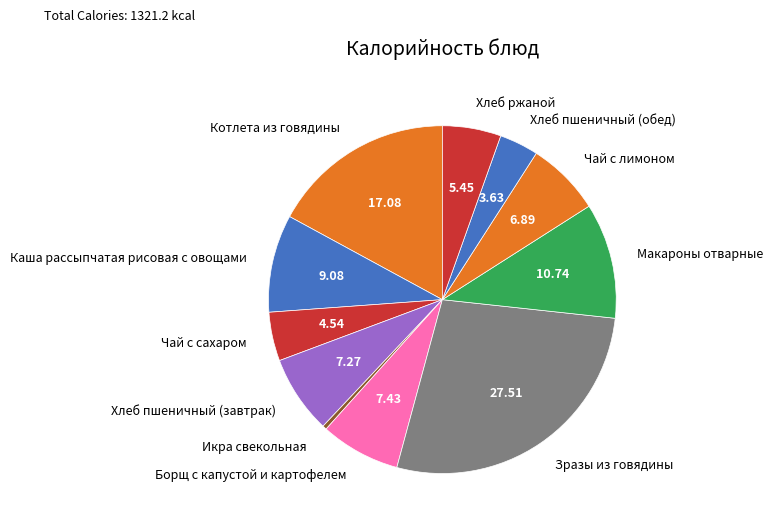

Is it true that Хлеб ржаной is 5% of the pie?

True